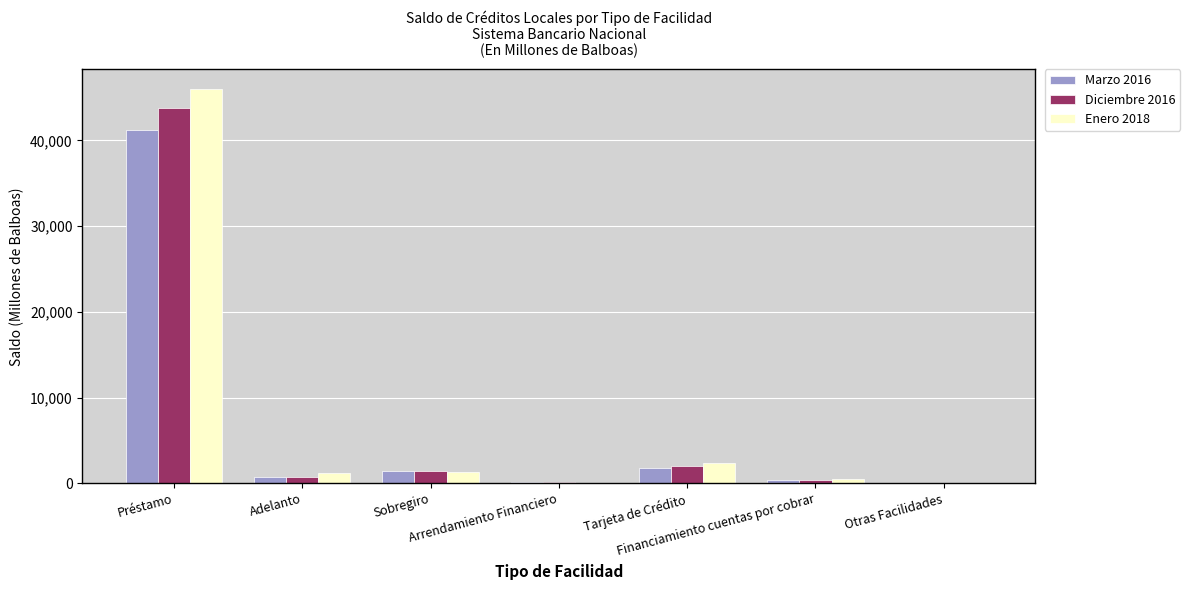

What is the sum of all Diciembre 2016 values?

48629.2